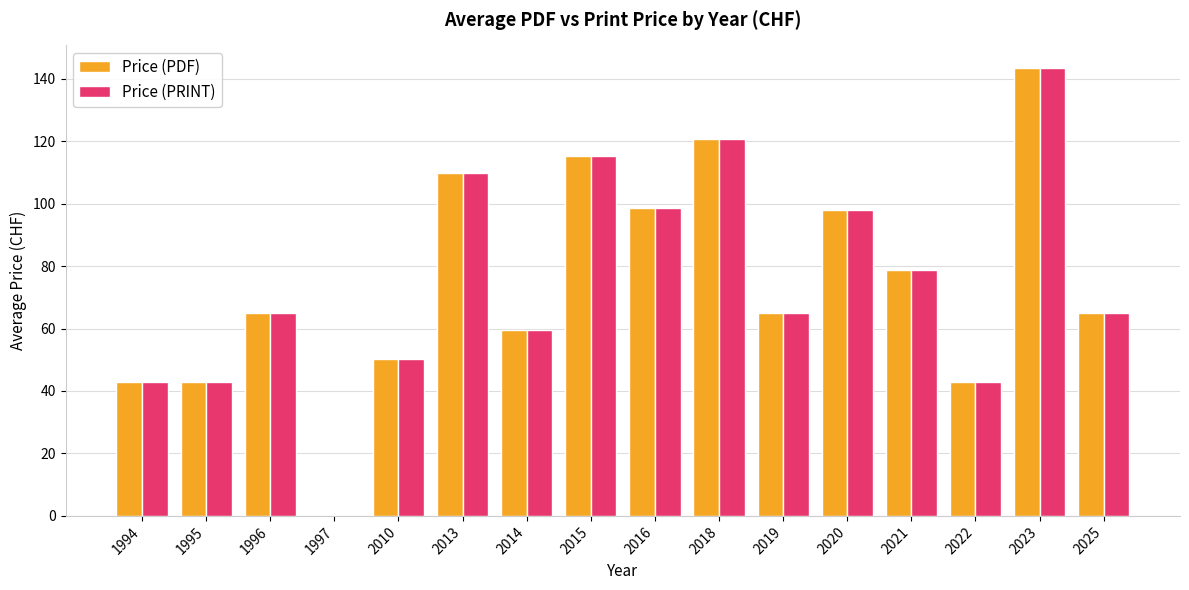

The value of Price (PDF) at 2025 is 99.2. True or false?

False